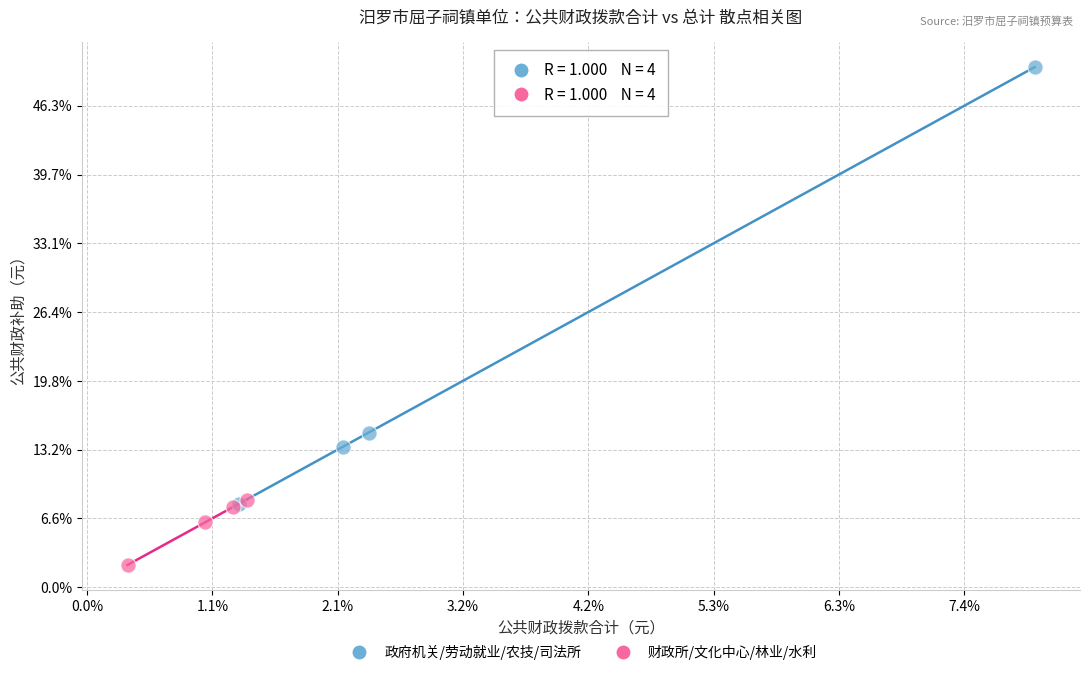

What are all the series names shown in the legend?

政府机关/劳动就业/农技/司法所, 财政所/文化中心/林业/水利